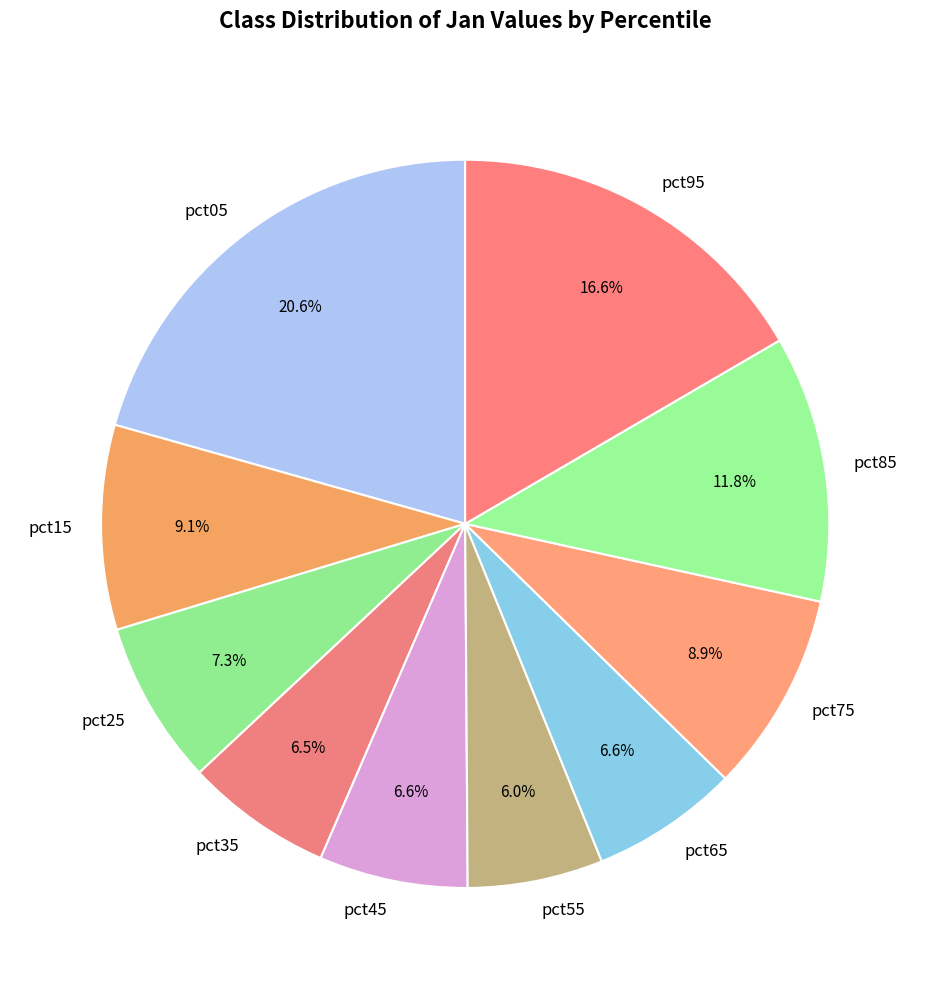

What is the smallest slice in the pie chart?

pct55